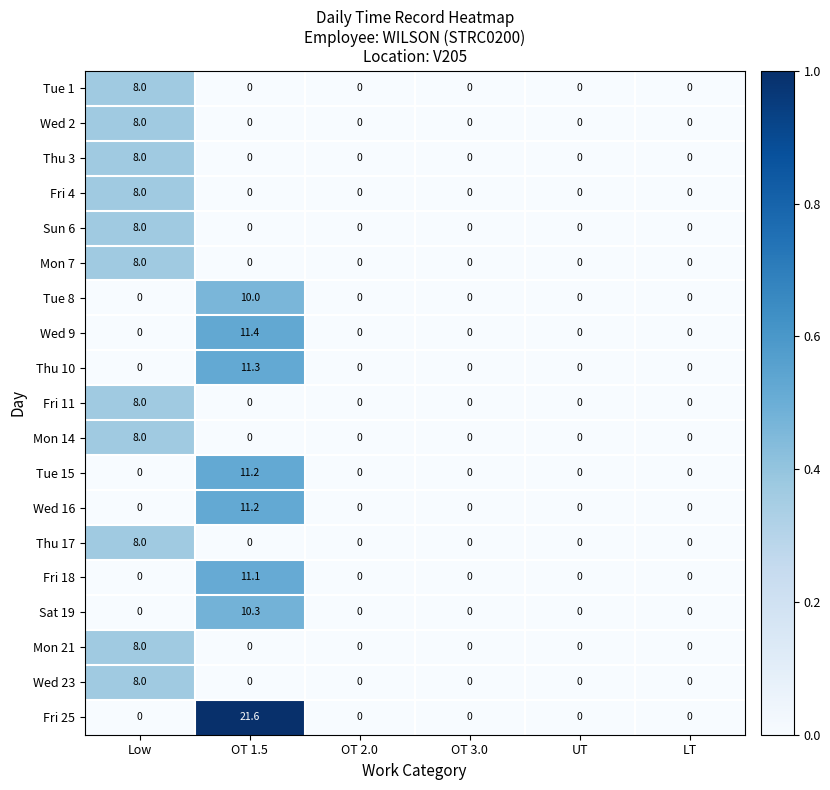

What is the greatest value displayed?

21.6